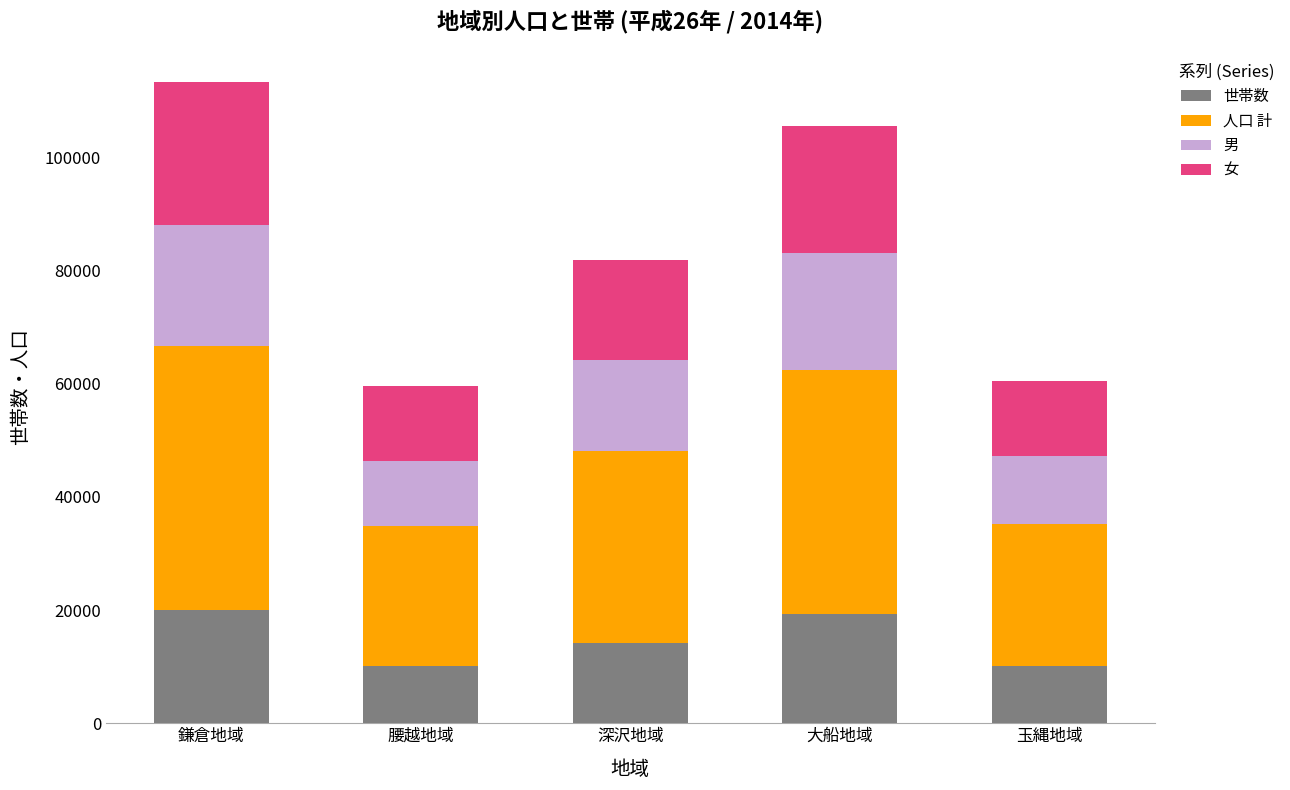

Does the chart contain stacked bars?

Yes